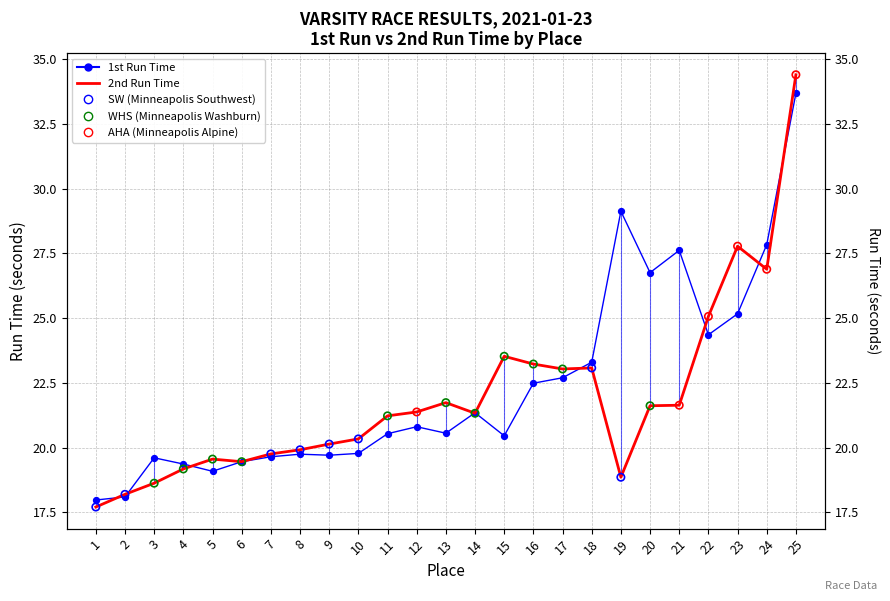

Which series contains the lowest Y value?

2nd Run